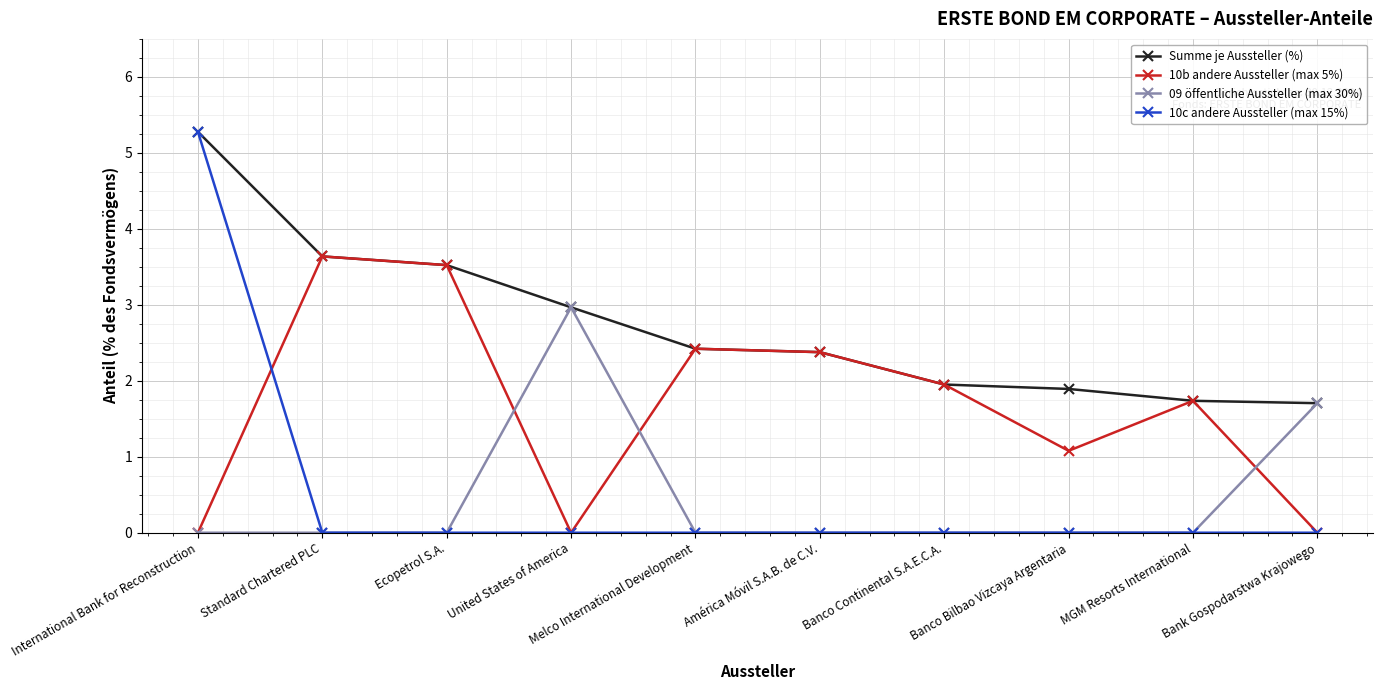

The 10b andere Aussteller (max 5%) series shows 1.6 at United States of America. True or false?

False